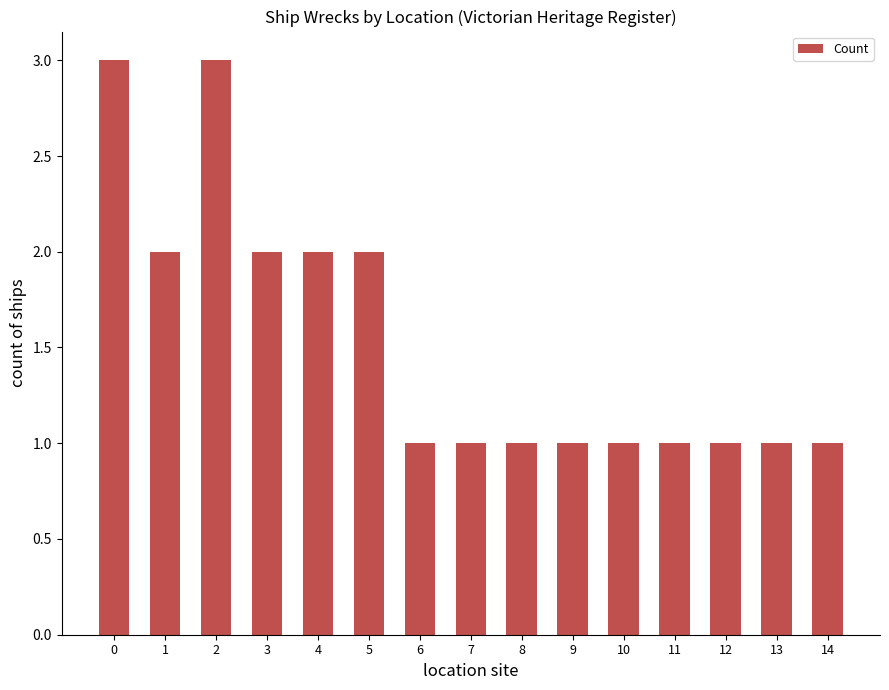

Count the values in the range 1 to 2.

13